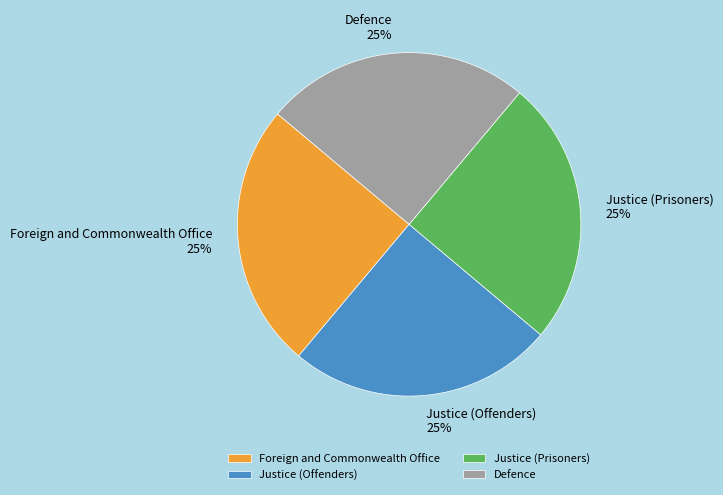

Approximately how many times larger is the value at Justice (Prisoners) compared to Foreign and Commonwealth Office?

1.0